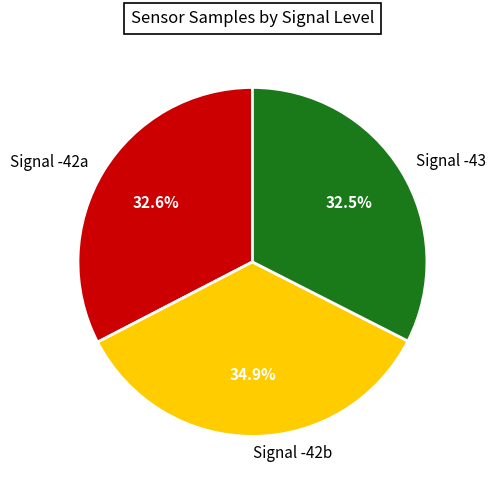

Does any single category account for the majority?

No